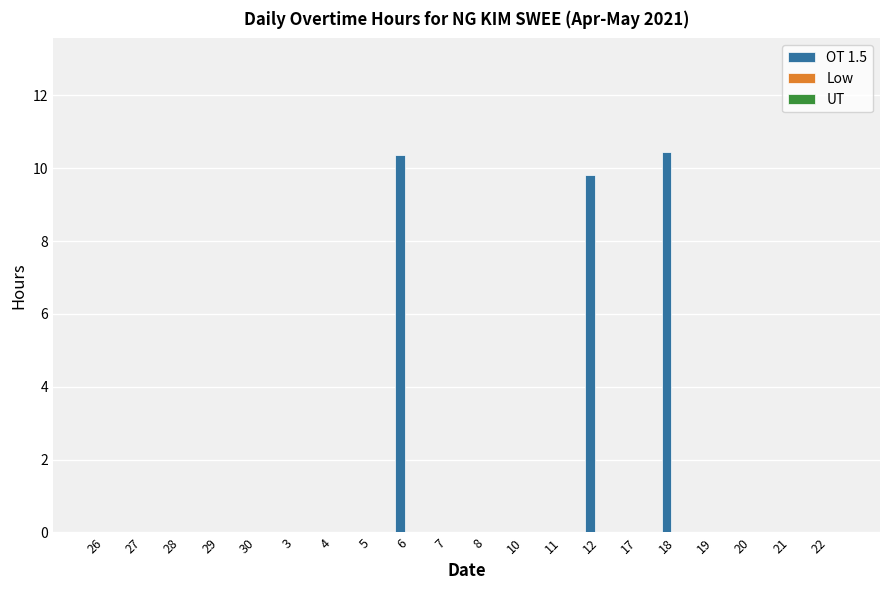

Between 28 and 18, which is larger?

18